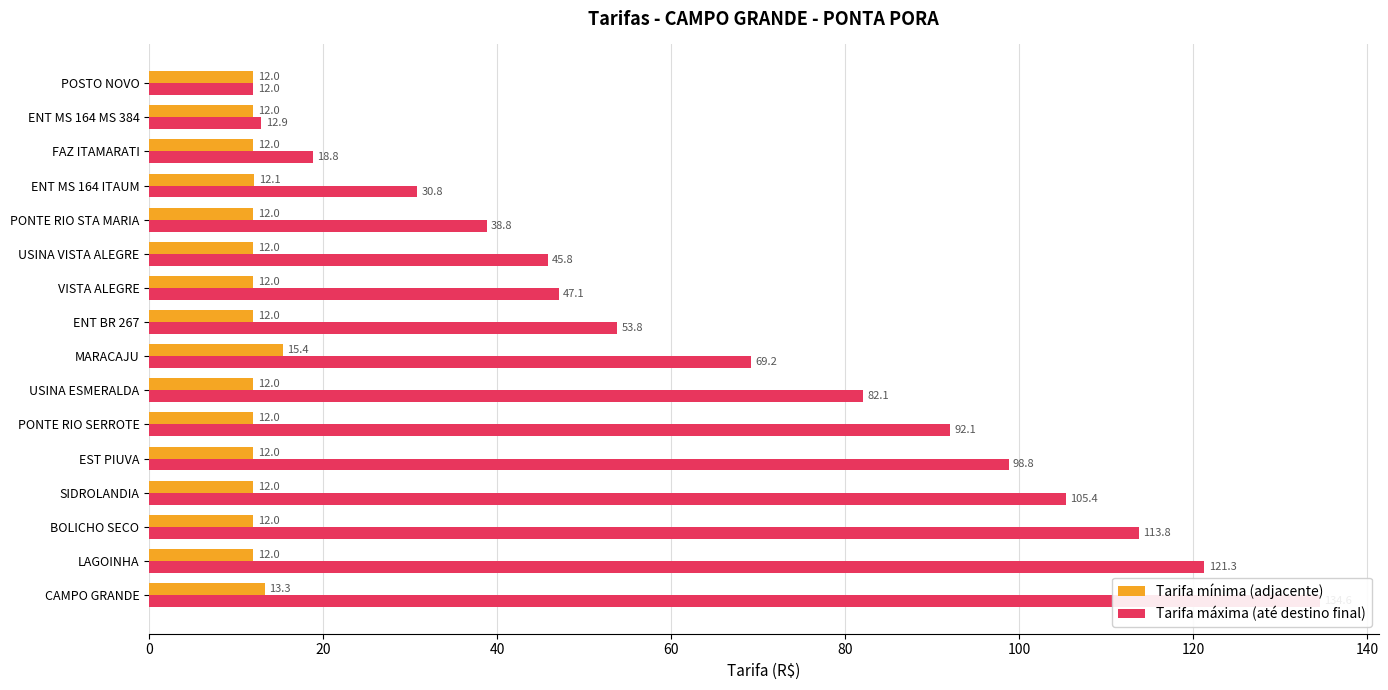

Rank the series by their maximum value, from highest to lowest.

Tarifa máxima (até destino final), Tarifa mínima (adjacente)